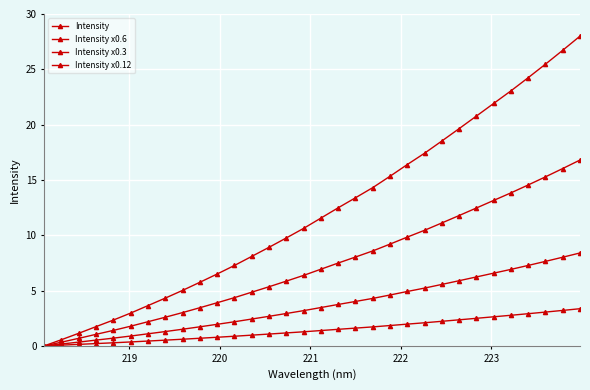

How many distinct data groups are displayed?

4